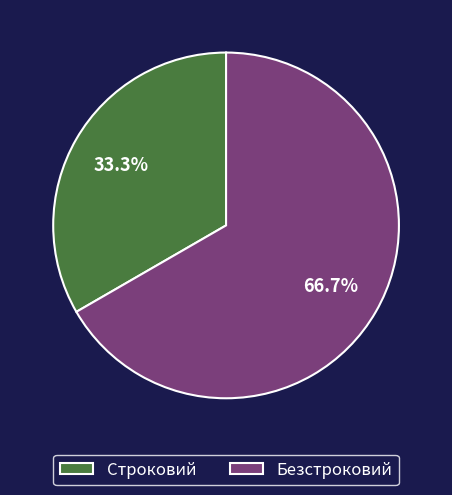

Which slice is the smallest?

Строковий